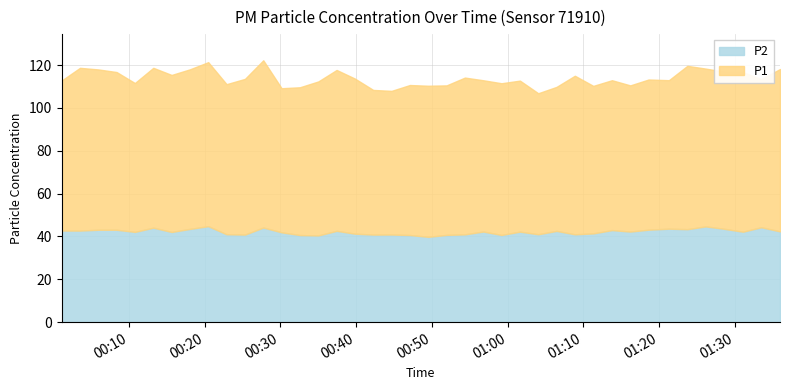

At how many categories does at least one series exceed 69?

32